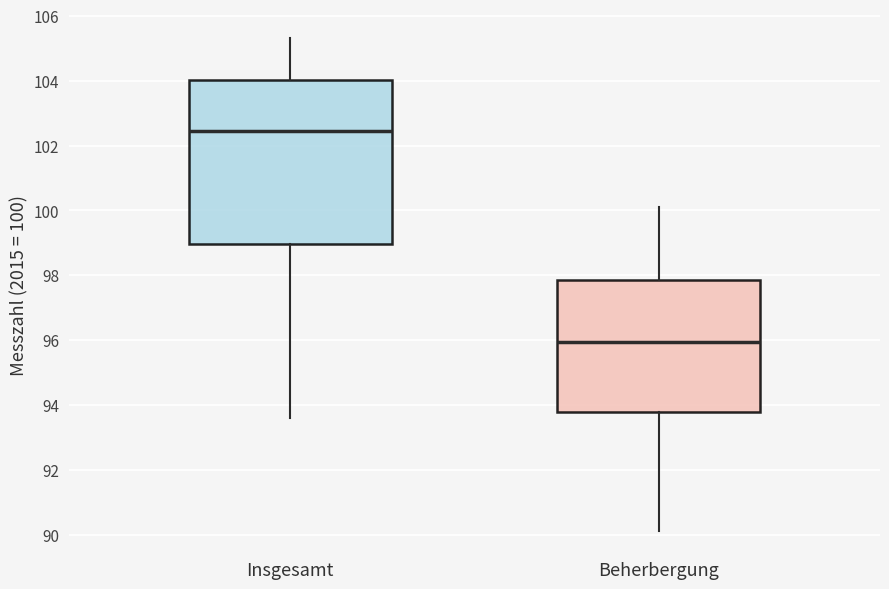

Which box's median line is the lowest?

Beherbergung